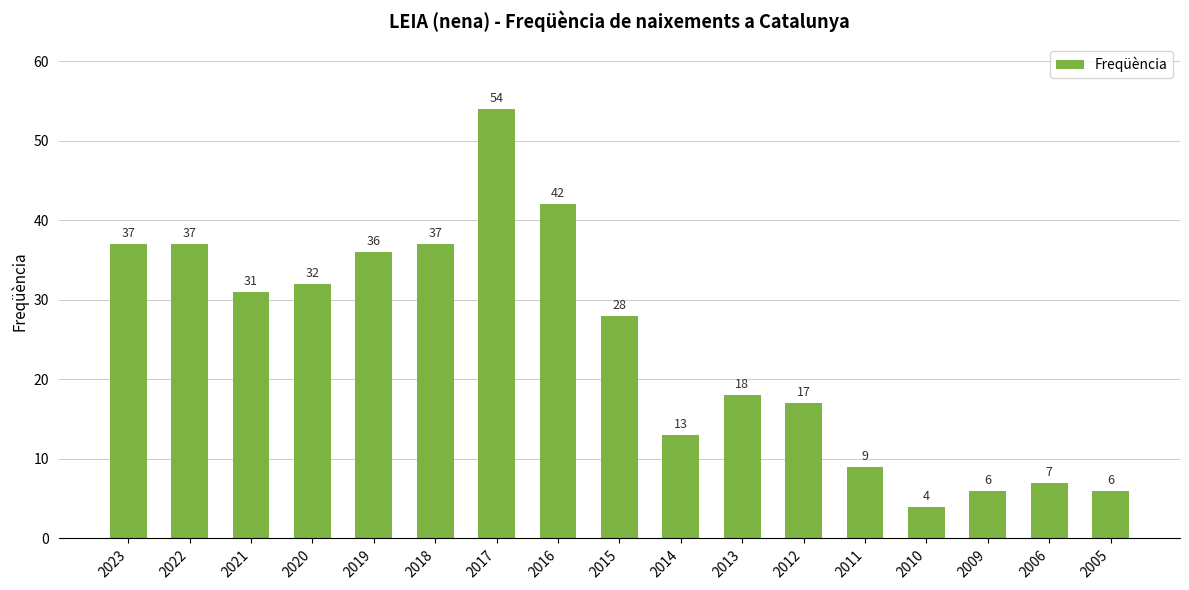

Reading left to right, what are all the values shown in this chart?

2023=37	2022=37	2021=31	2020=32	2019=36	2018=37	2017=54	2016=42	2015=28	2014=13	2013=18	2012=17	2011=9	2010=4	2009=6	2006=7	2005=6